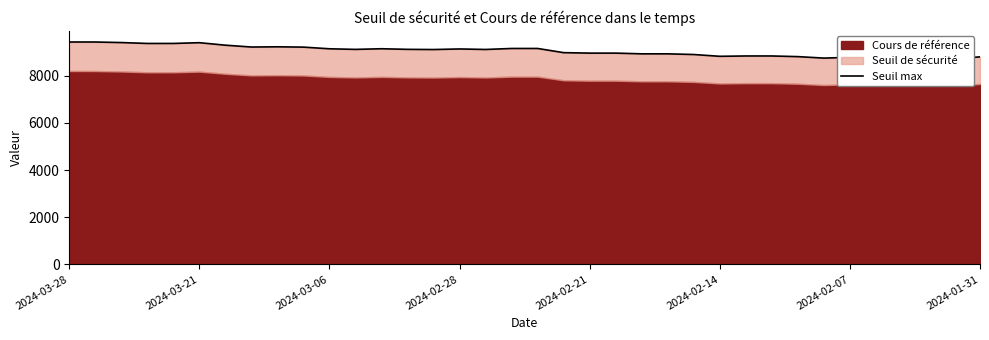

What is the average value?

9053.7